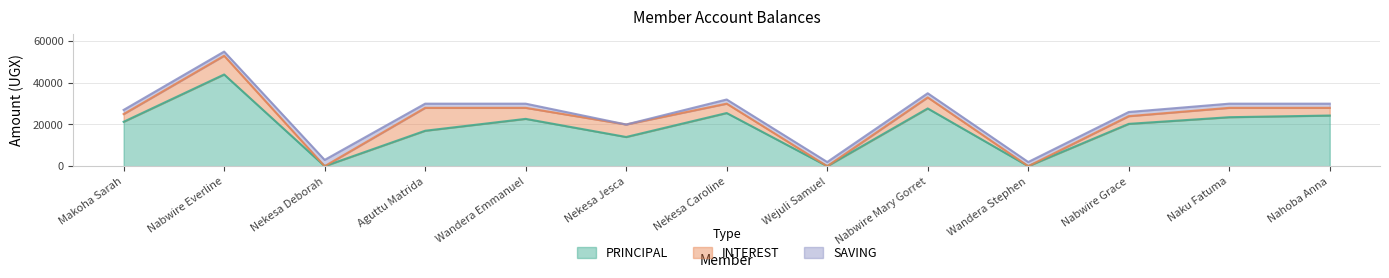

What is the average value of the SAVING series?

1923